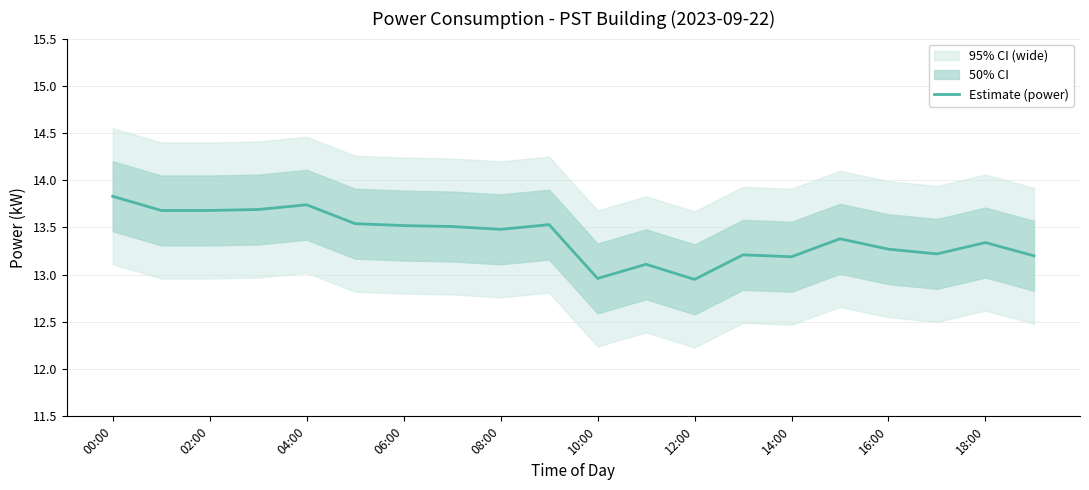

What is the greatest value displayed?

13.8